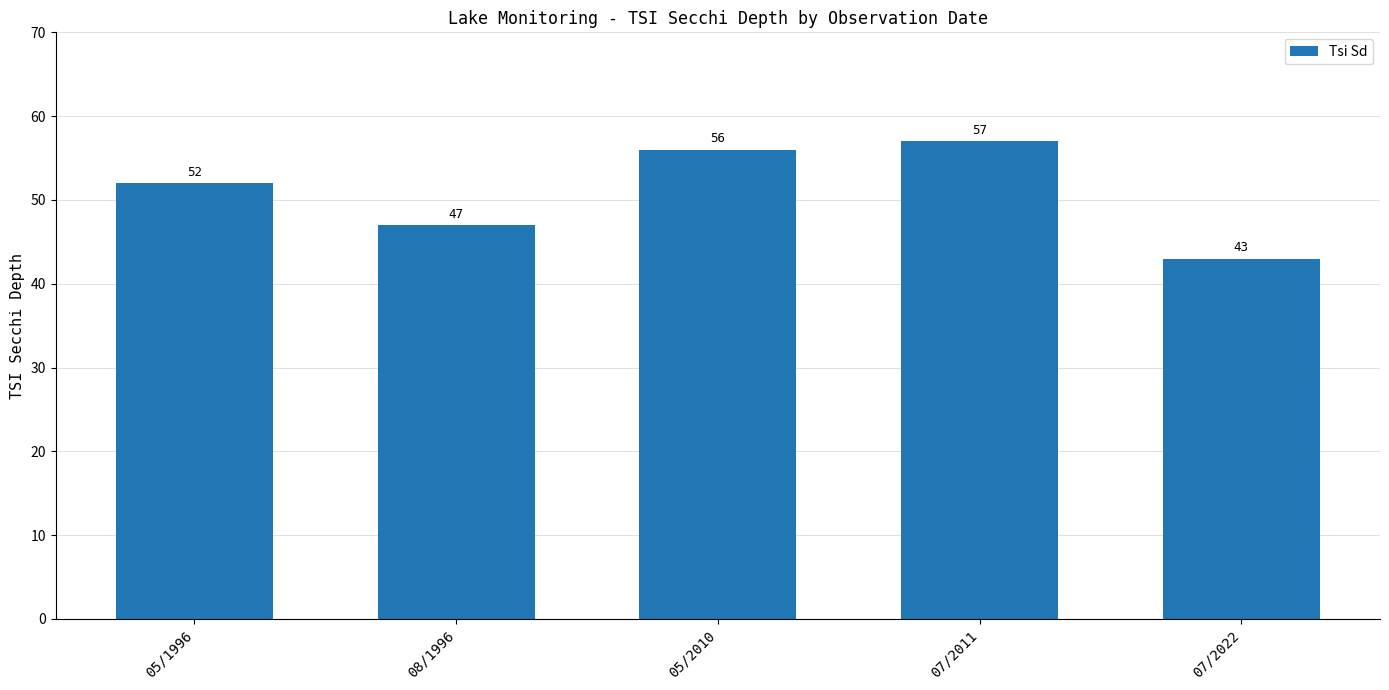

Reading left to right, extract all data points from this chart.

05/1996=52	08/1996=47	05/2010=56	07/2011=57	07/2022=43